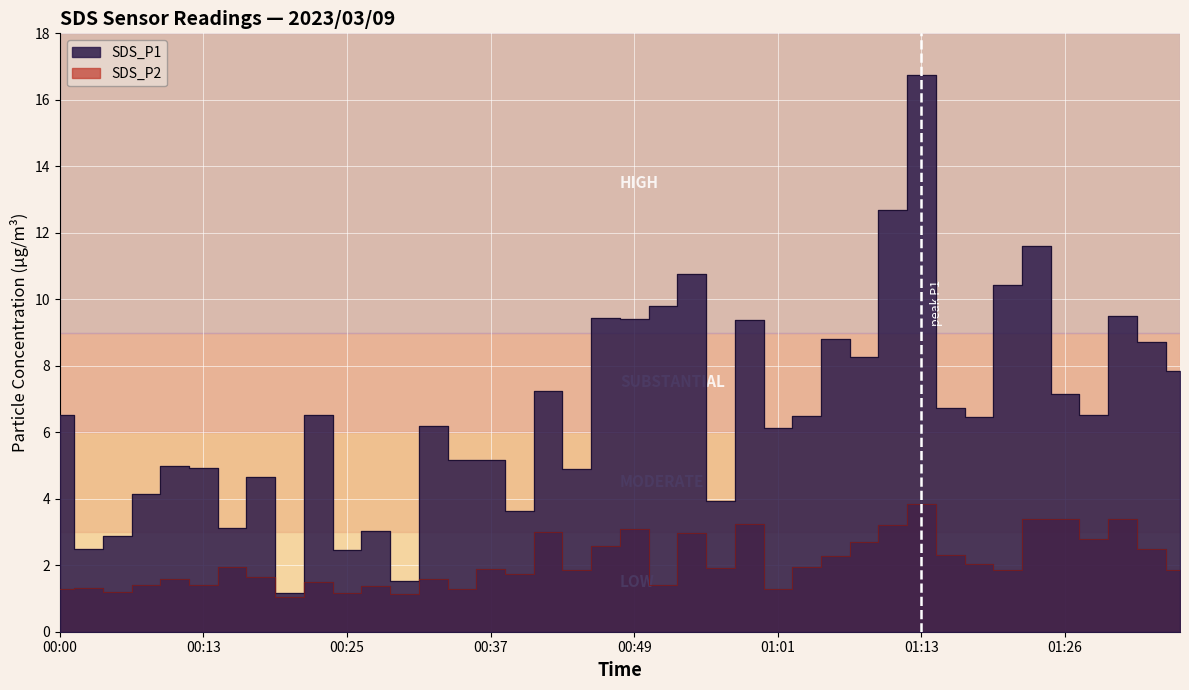

How many lines are shown in the chart?

2